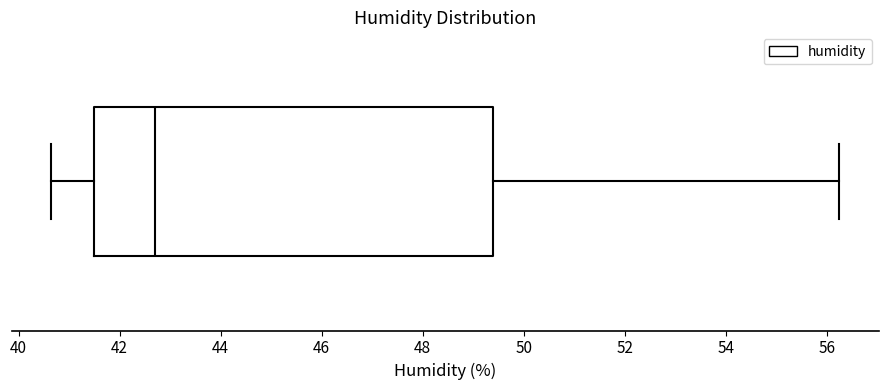

Read this box plot against the x-axis: the position of the median line, the range covered by the box, and the ends of both whiskers. The values are not printed on the chart, so give them approximately, as read against the axis.

median 42.6, box 41.4 to 49.4, whiskers 40.6 to 56.2